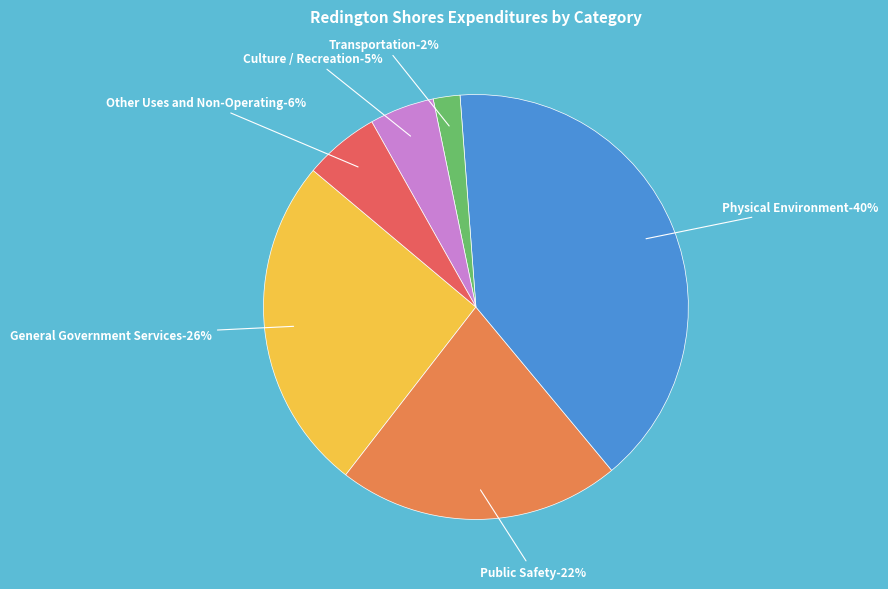

What is the change in value from Public Safety to Physical Environment?

+791363